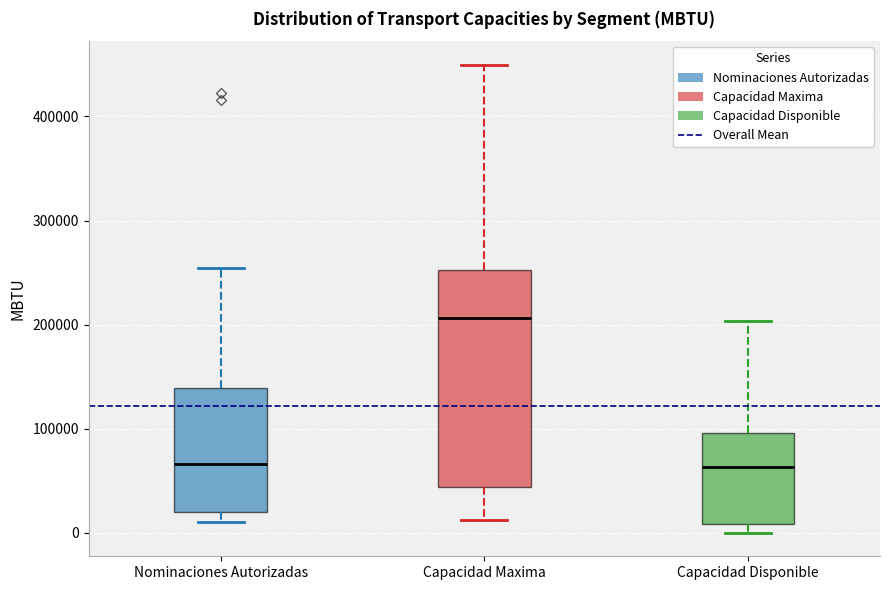

Comparing the boxes themselves (not the whiskers), which one is the tallest?

Capacidad Maxima